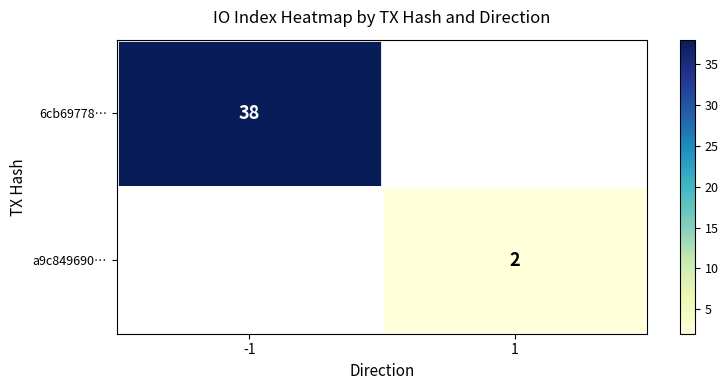

Is the value of 6cb69778… at -1 greater than the value of a9c849690… at 1?

Yes